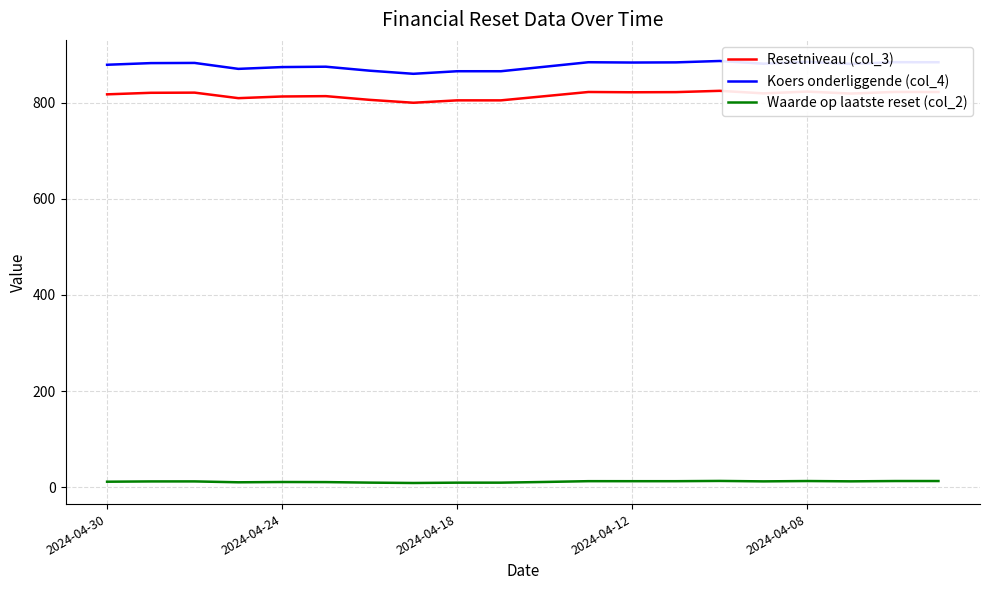

Which series has the largest total across all categories?

Koers onderliggende (col_4)